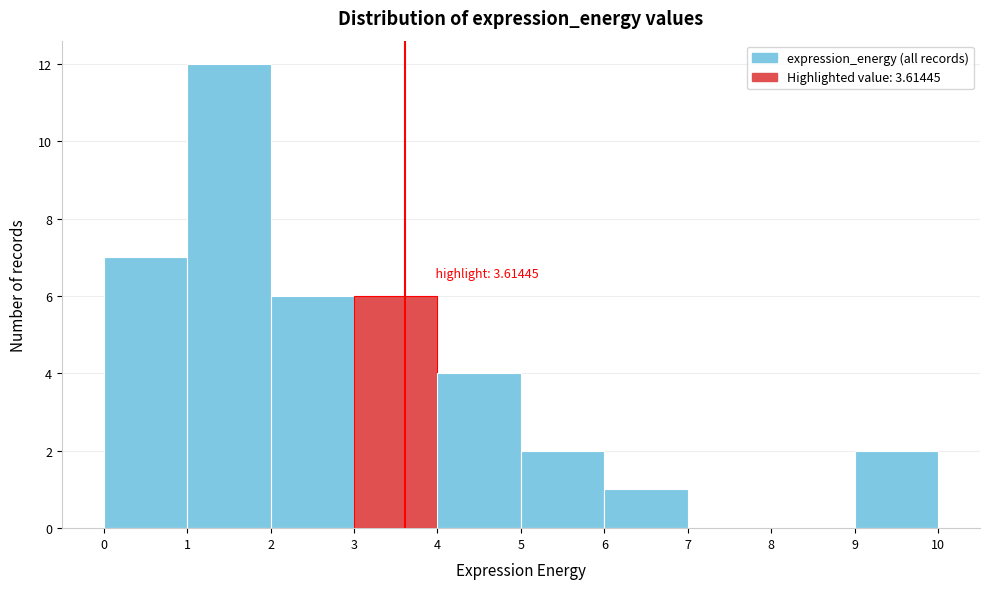

Over which range of the x-axis is the bar tallest?

1 to 2